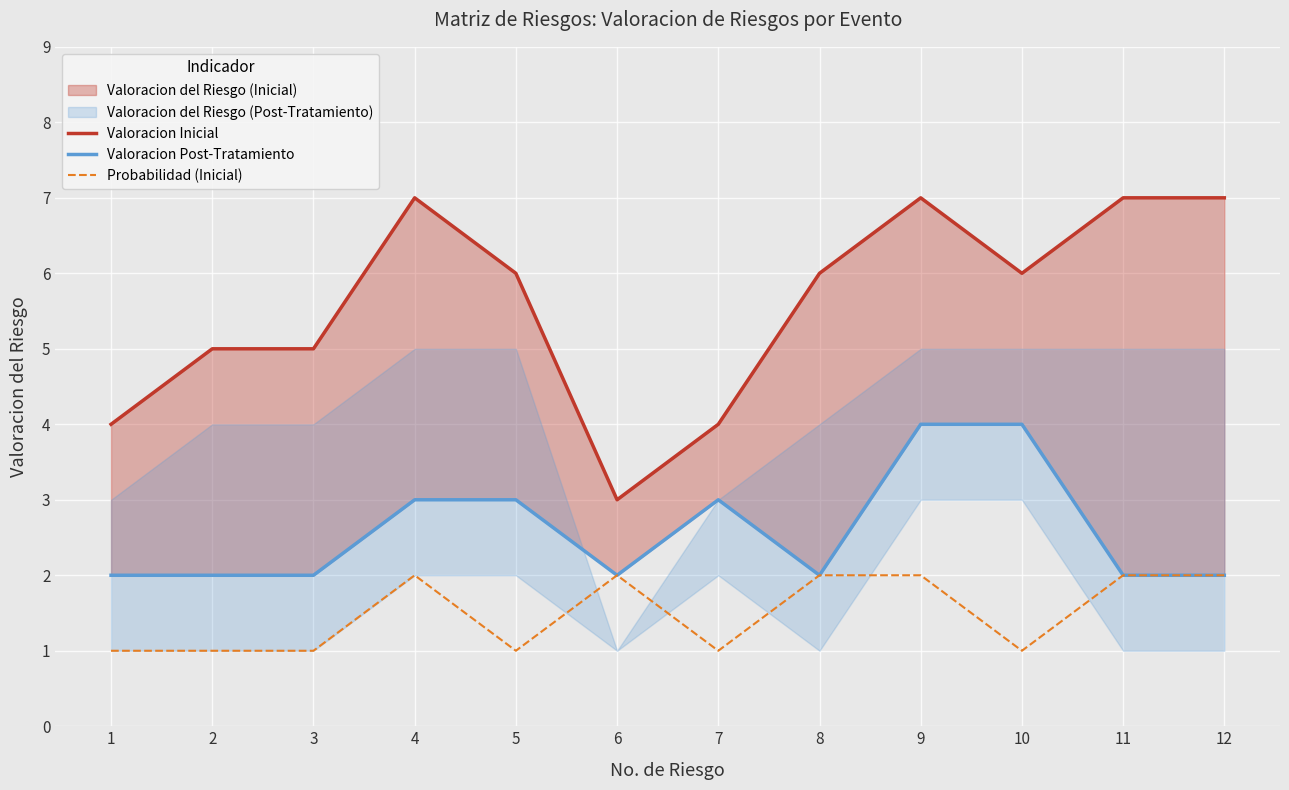

What is the value of the Probabilidad (Inicial) point at the 1st from the left?

1